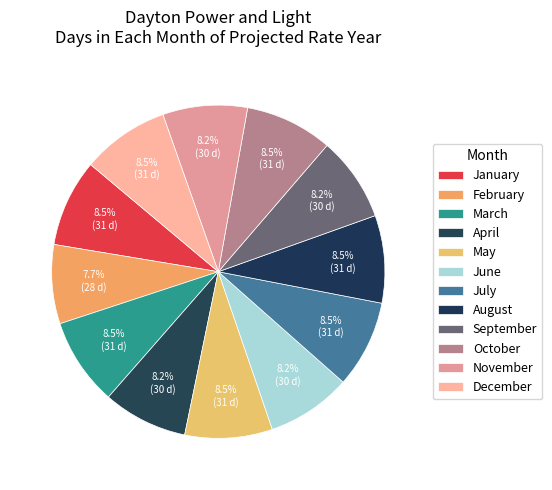

How much of the chart is everything except May?

91.5%